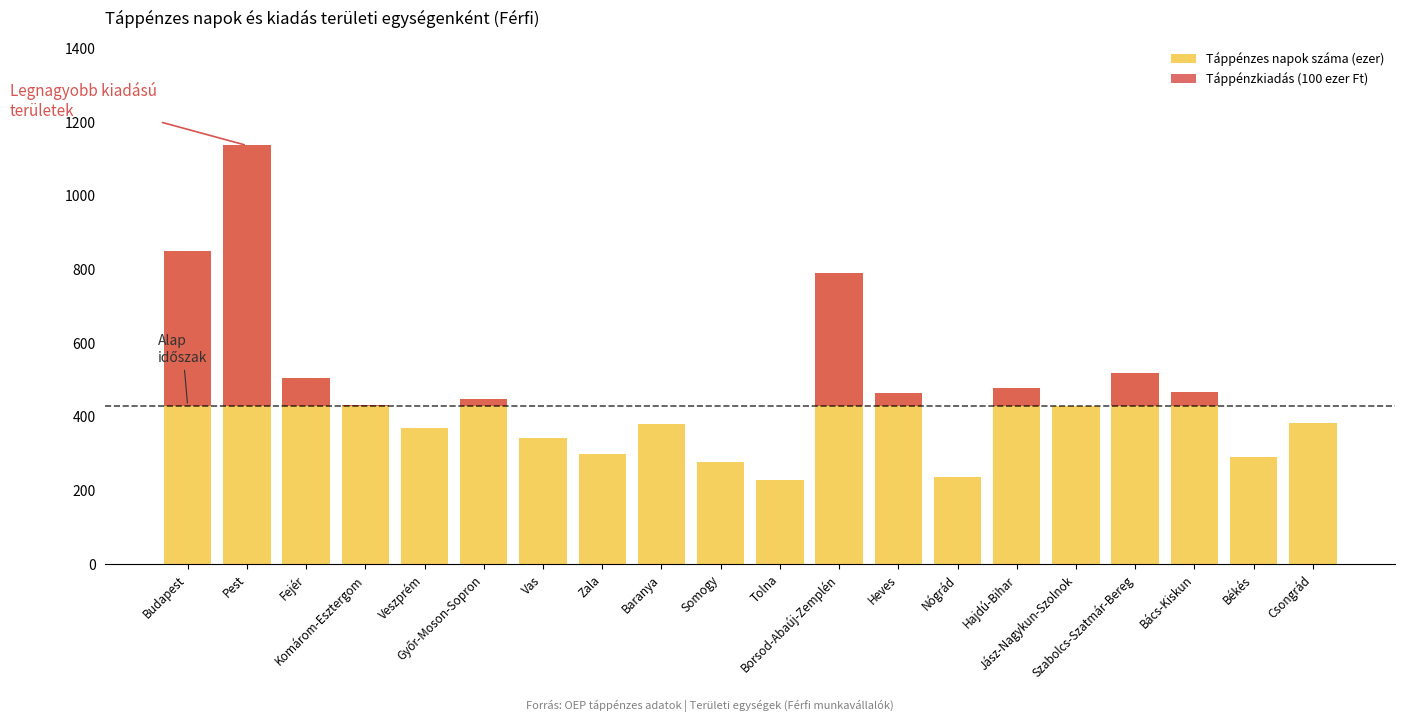

At which category is the sum across all series the highest?

Pest